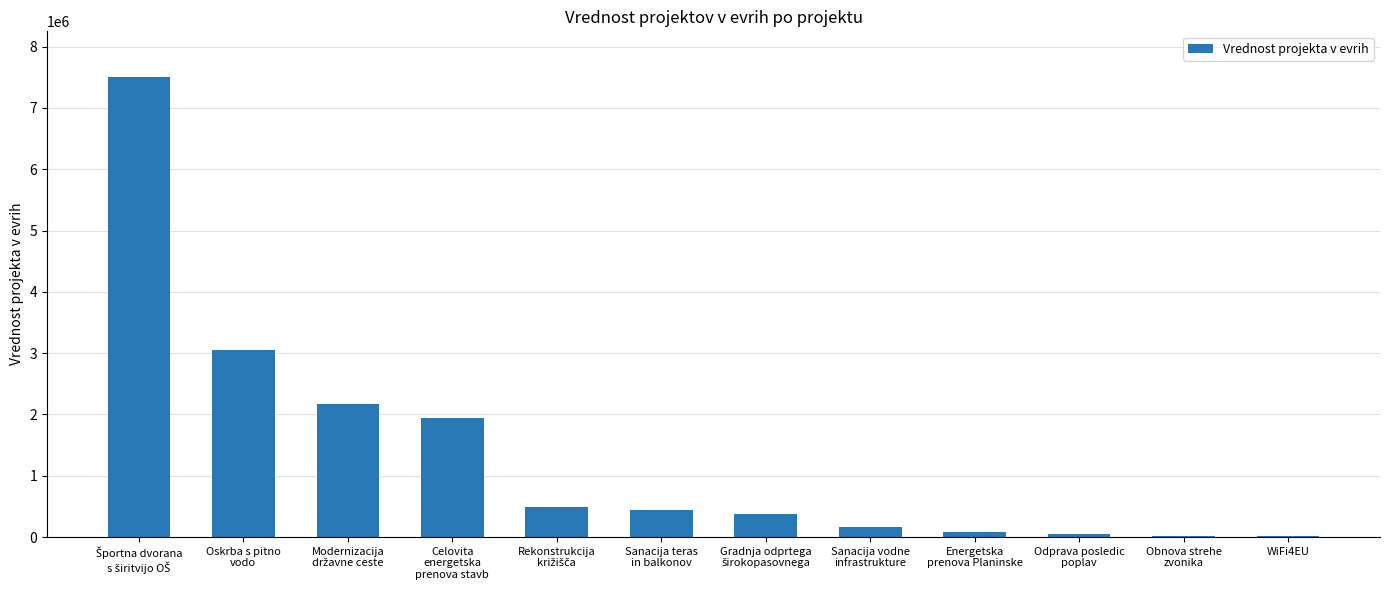

Are the bars horizontal?

No